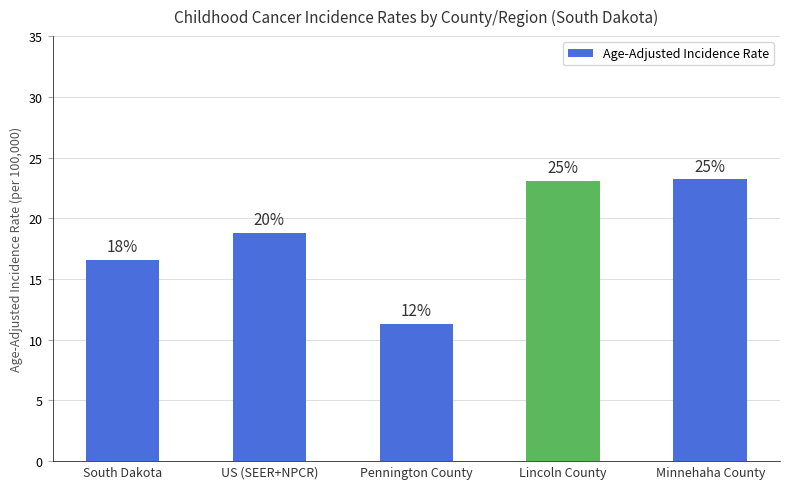

Between Lincoln County and South Dakota, which is larger?

Lincoln County